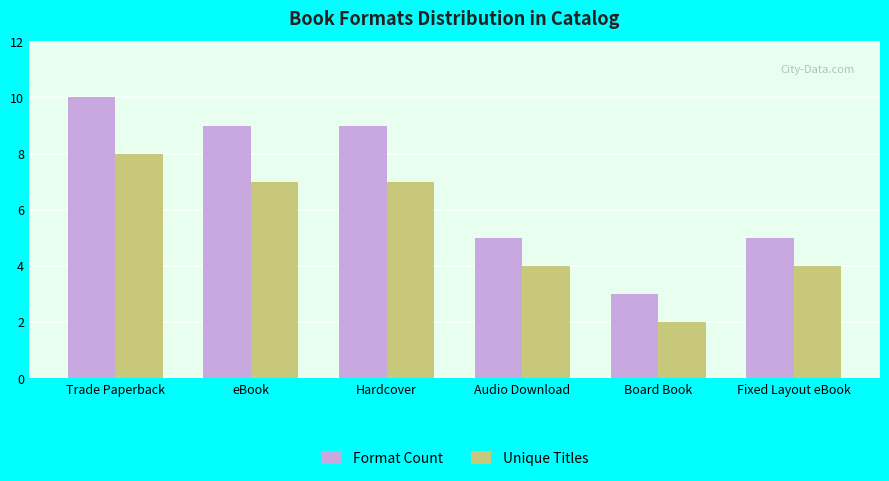

Which series changed the most between Trade Paperback and Fixed Layout eBook?

Format Count